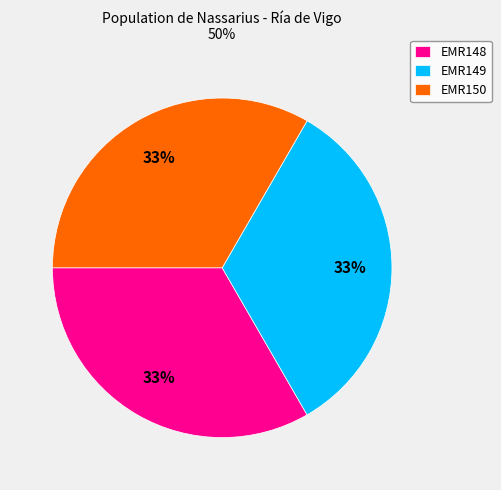

What percentage is the EMR150 slice, to the nearest percent?

33%